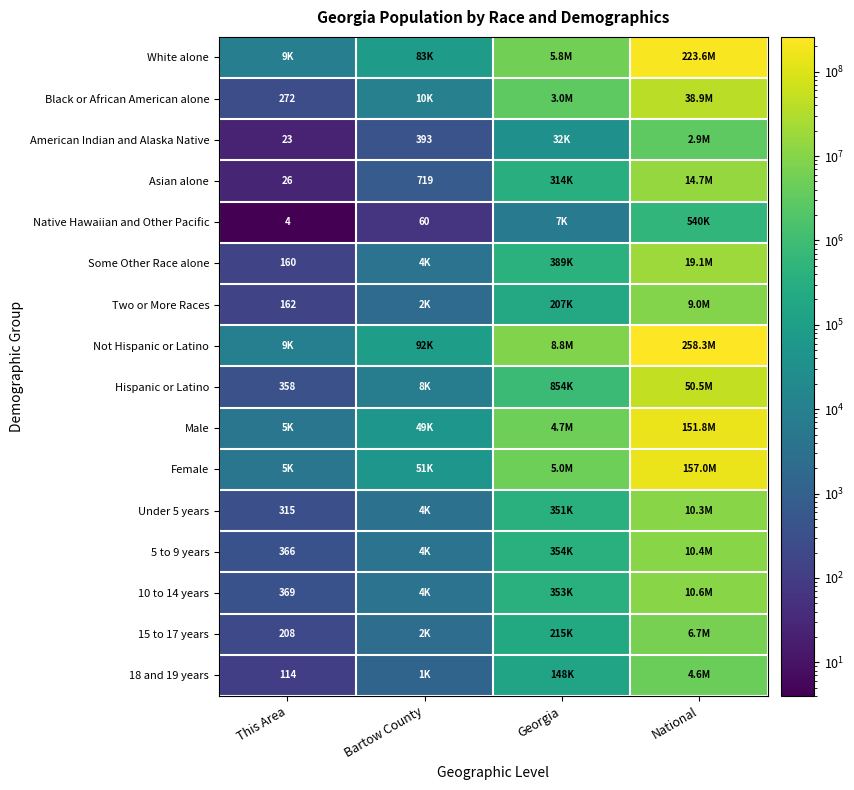

Which category has the highest value in the Native Hawaiian and Other Pacific series?

National